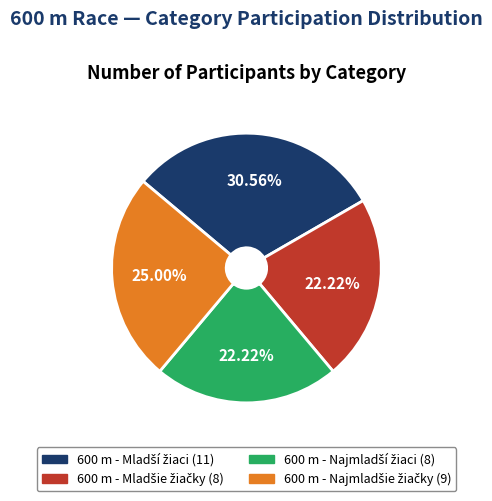

Is there a majority slice in this chart?

No